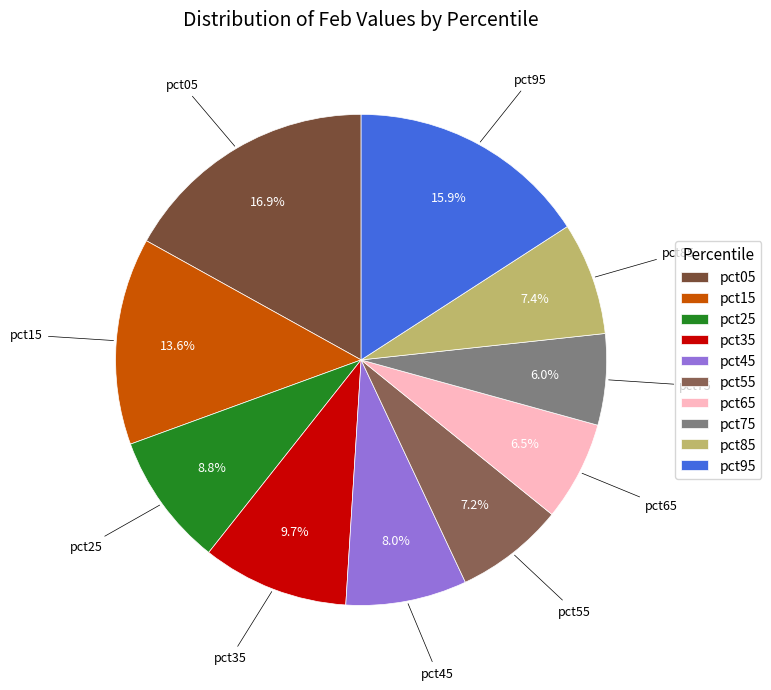

Is there a majority slice in this chart?

No